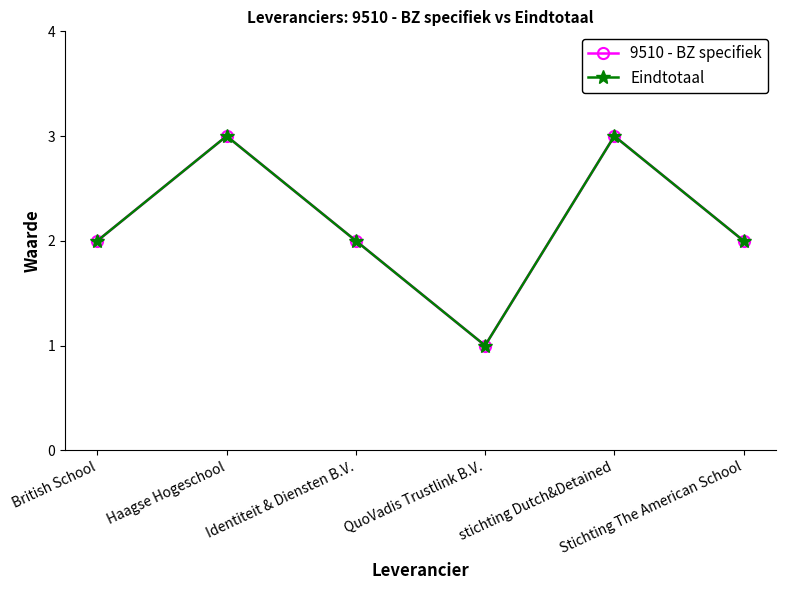

Which label corresponds to the largest value in the chart?

Haagse Hogeschool